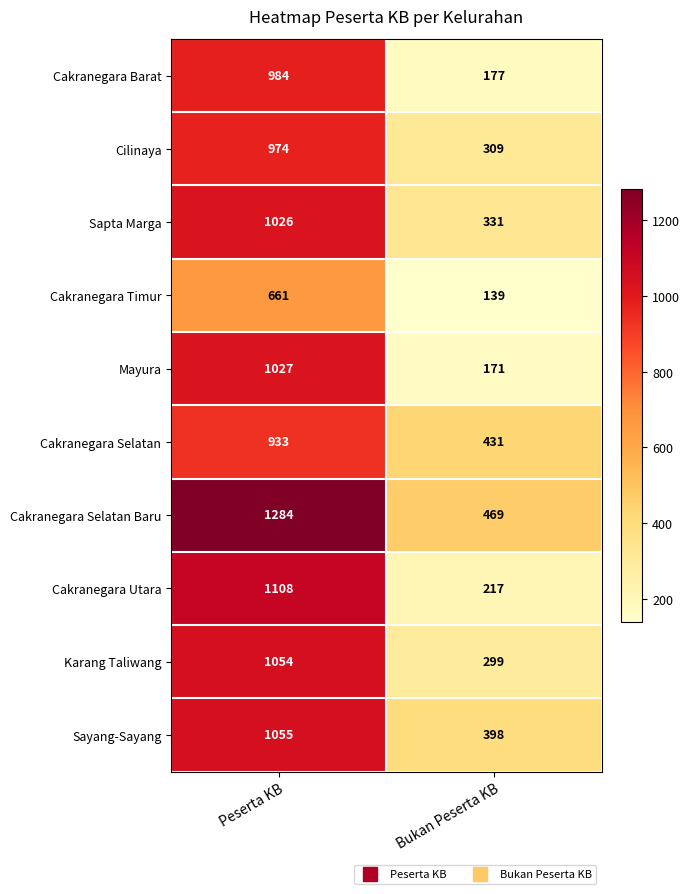

Which series has the largest total across all categories?

Cakranegara Selatan Baru